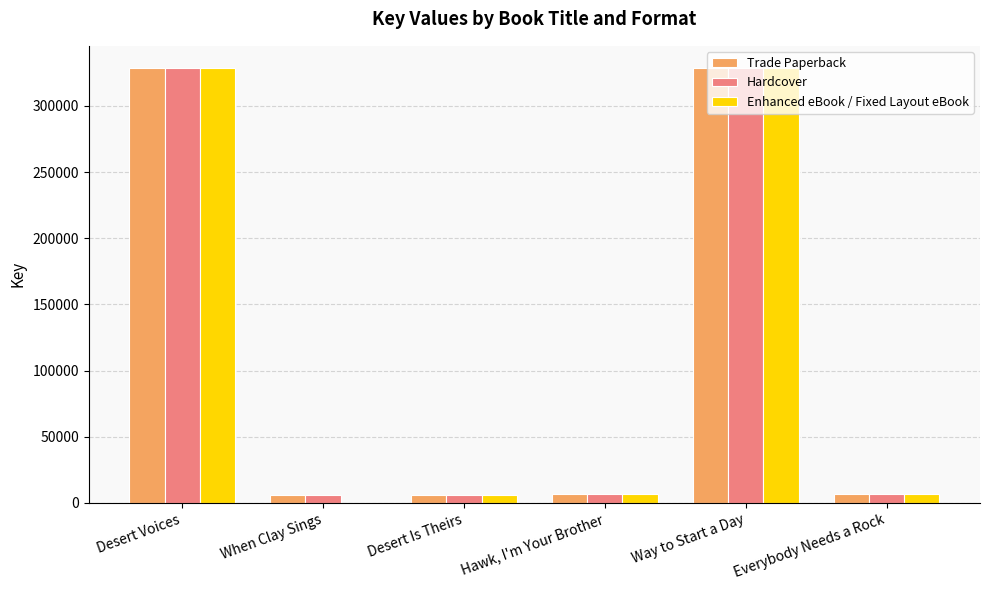

Is the value of Trade Paperback at When Clay Sings greater than the value of Hardcover at Way to Start a Day?

No